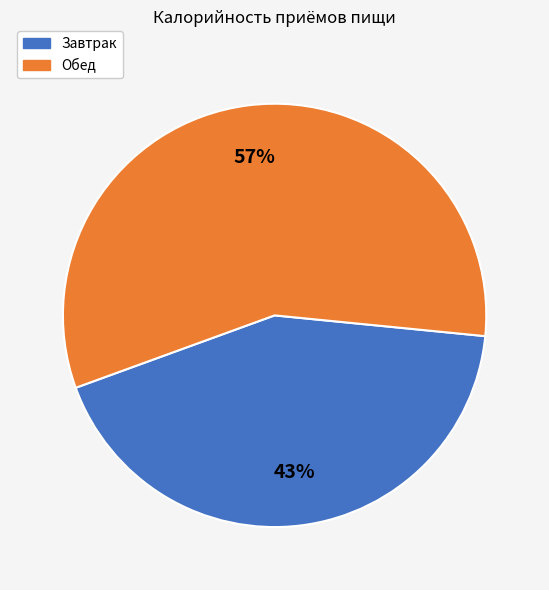

Is it true that Завтрак is 56% of the pie?

False